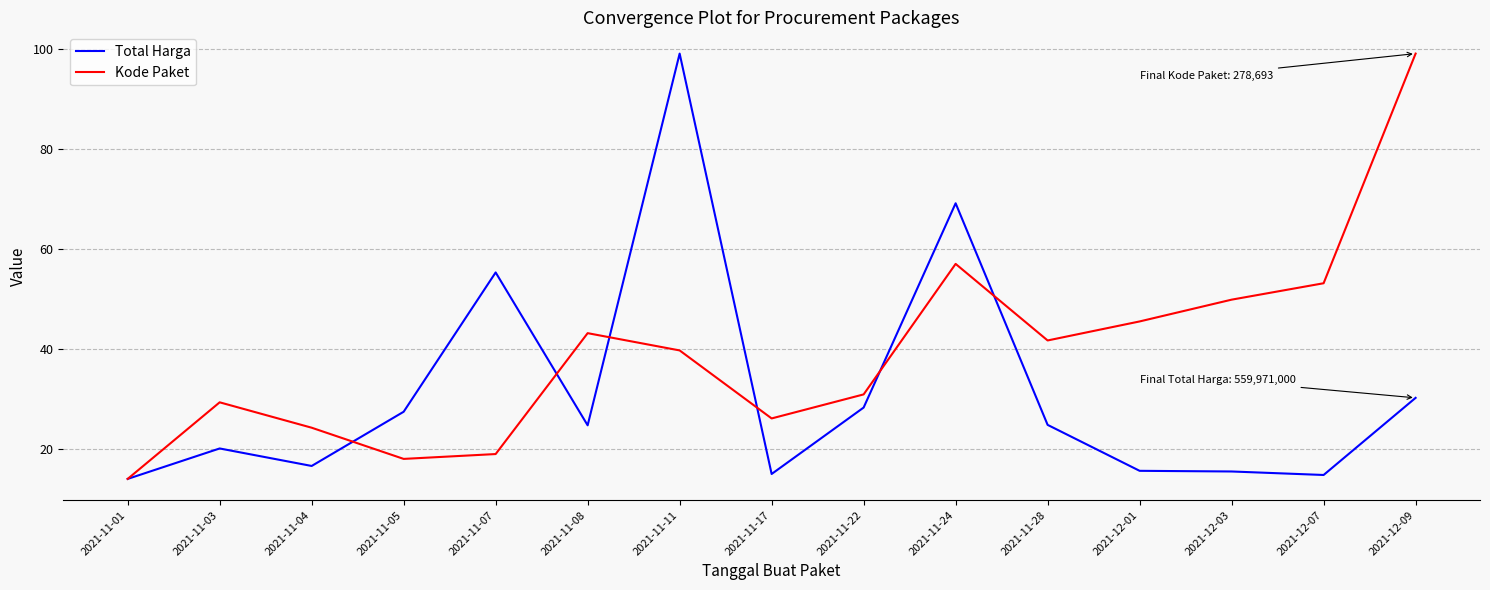

The Kode Paket series shows 14.2 at 2021-11-17. True or false?

False